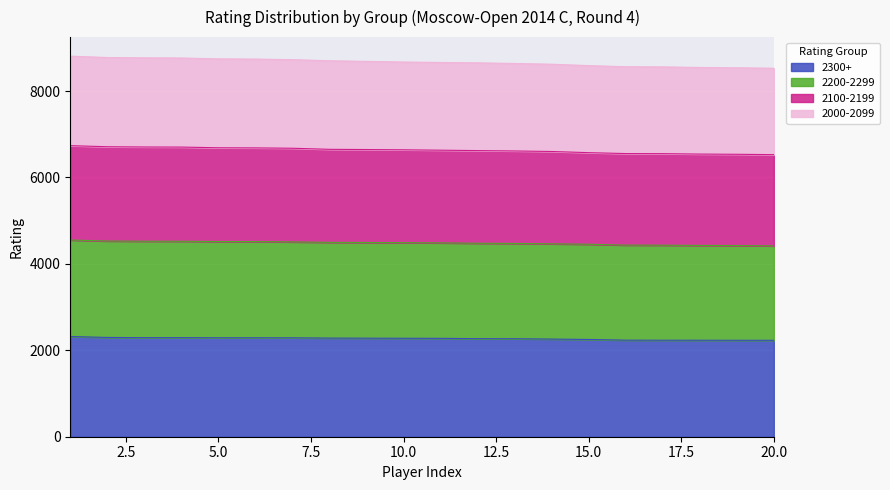

At which label is 2000-2099 closest to 4485?

11